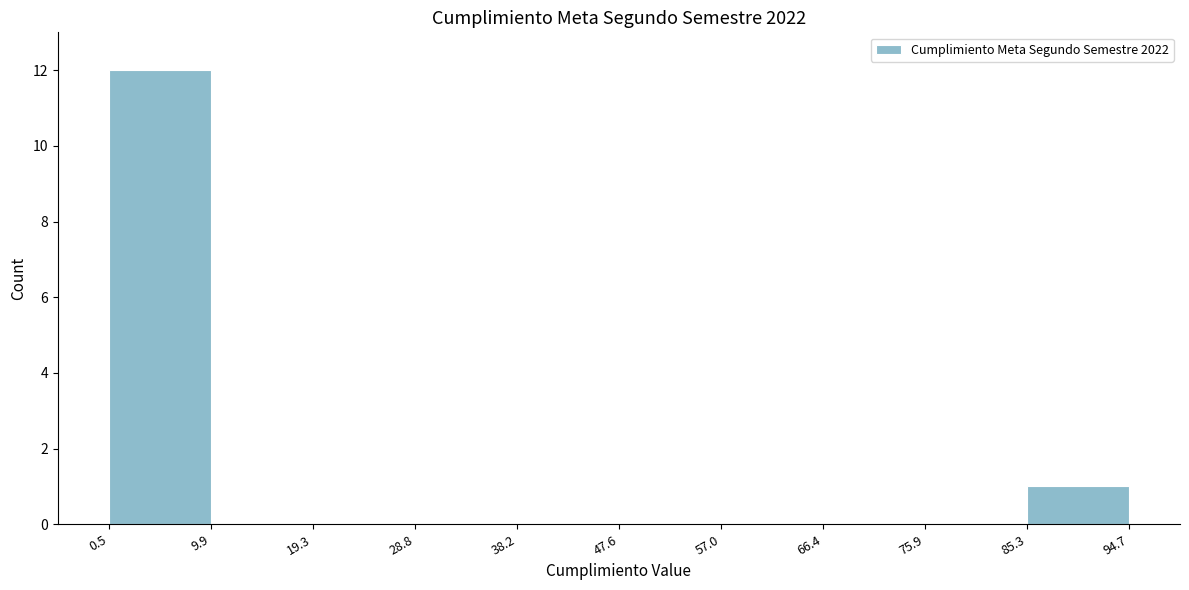

Reading left to right, list every bar in this chart as the range it spans on the x-axis followed by its height. The values are not printed on the chart, so give them approximately, as read against the axis.

0.5 to 9.9: 12
9.9 to 19.3: 0
19.3 to 28.8: 0
28.8 to 38.2: 0
38.2 to 47.6: 0
47.6 to 57.0: 0
57.0 to 66.4: 0
66.4 to 75.9: 0
75.9 to 85.3: 0
85.3 to 94.7: 1